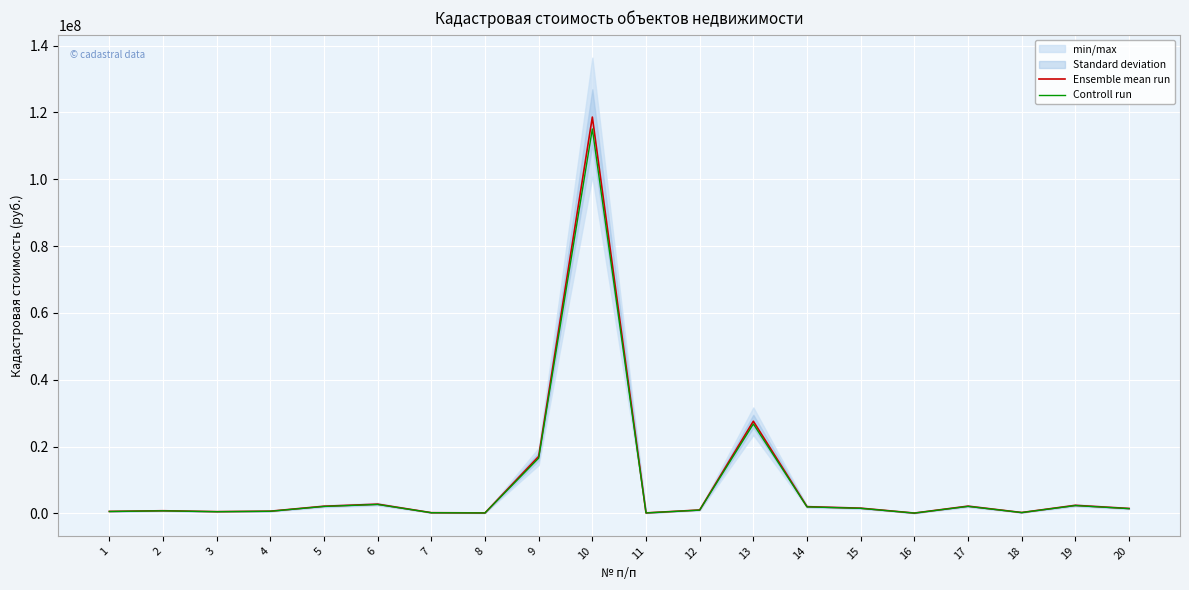

Reading left to right, transcribe all the data shown in this chart.

Ensemble mean run: 622440.4	826583.5	555215.1	692023.6	2174775.5	2788862.5	239320.6	173552.7	17075061.4	118620790.4	176452.0	1049059.9	27613251.1	2041696.4	1592447.4	128805.4	2195255.3	291012.6	2445016.2	1501386.9
Controll run: 603767.1	801786.0	538558.7	671262.9	2109532.3	2705196.6	232141.0	168346.2	16562809.5	115062166.7	171158.5	1017588.1	26784853.5	1980445.5	1544674.0	124941.2	2129397.6	282282.2	2371665.8	1456345.3